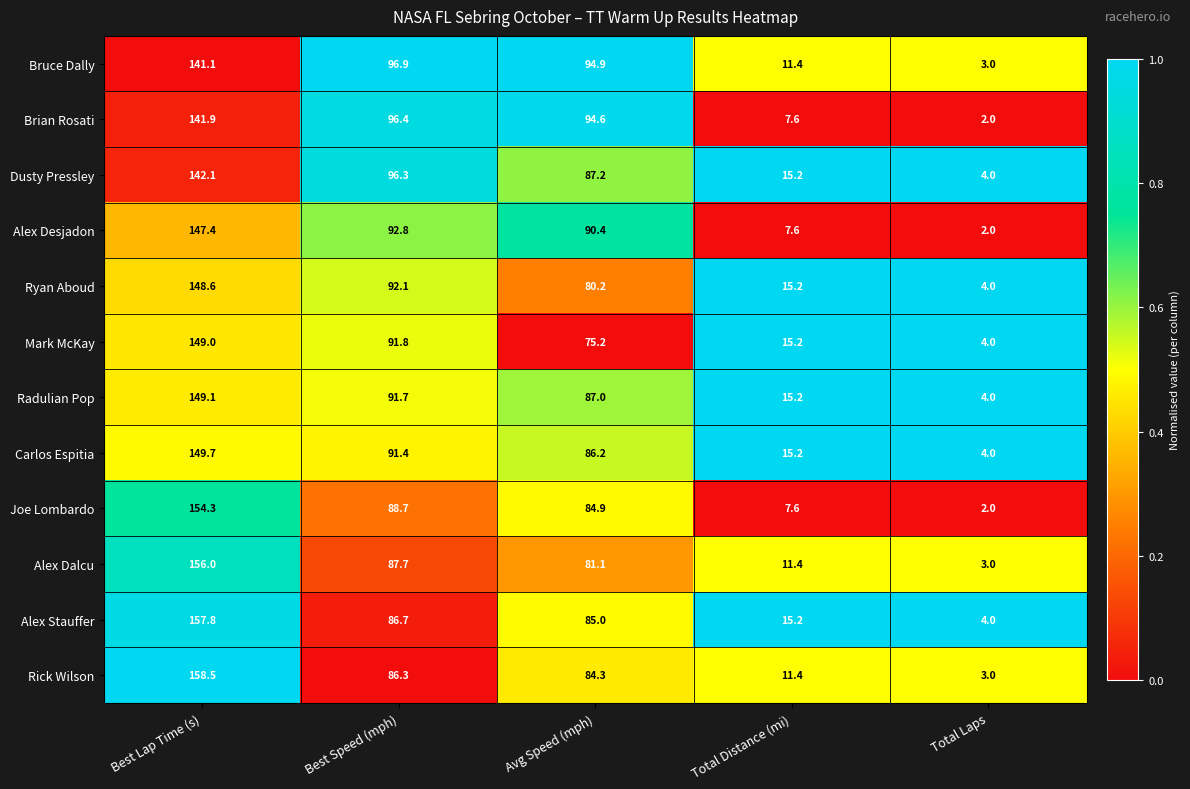

Is it true that Brian Rosati equals 11.5 at Total Distance (mi)?

False